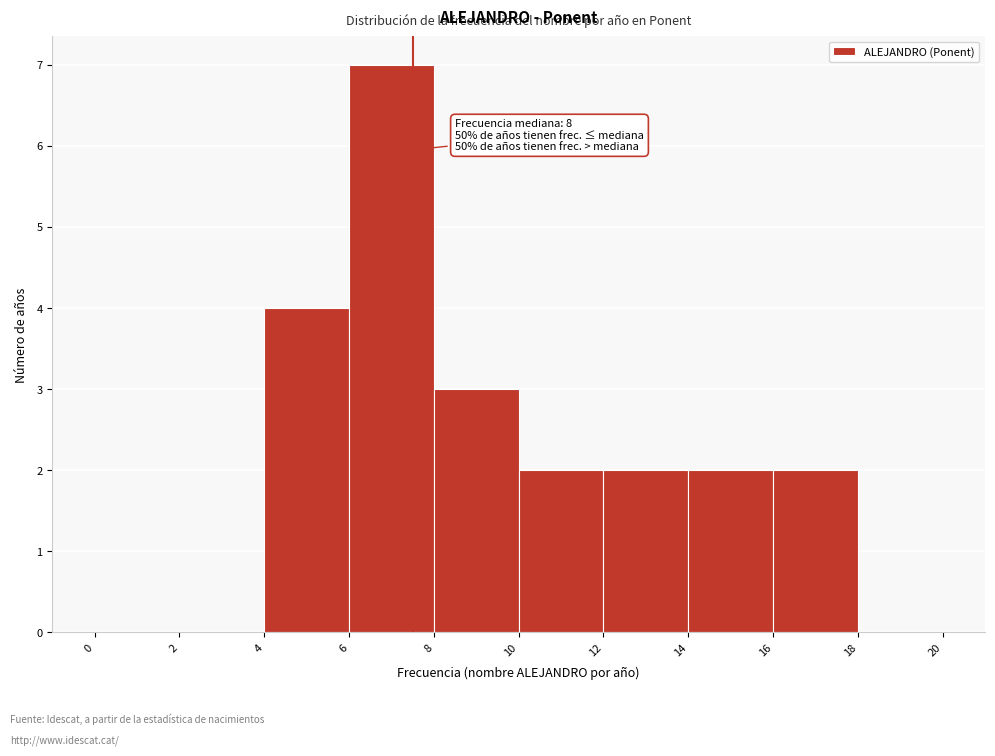

Which range on the x-axis has the tallest bar?

6 to 8